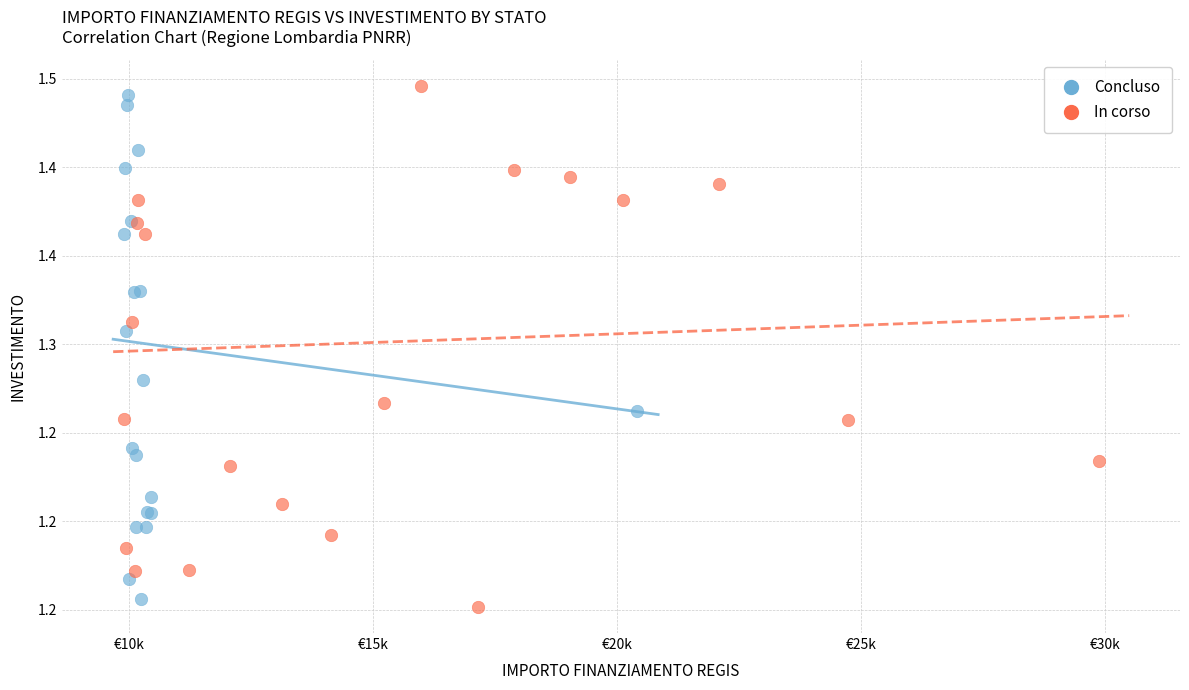

Which series contains the highest Y value?

In corso